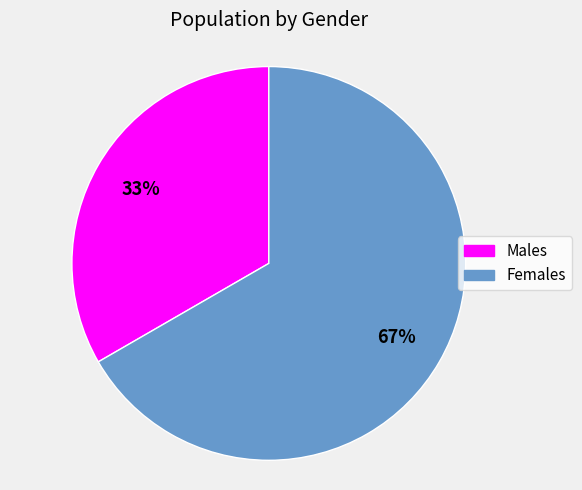

Is there a majority slice in this chart?

Yes